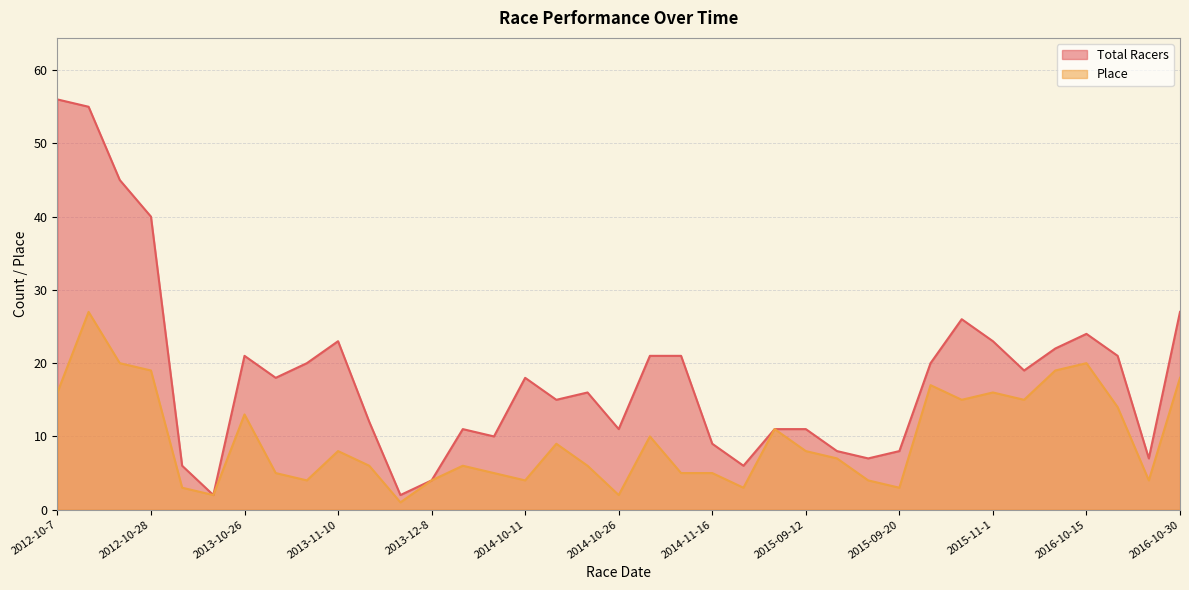

What is the difference between the maximum and minimum values in the Total Racers series?

54